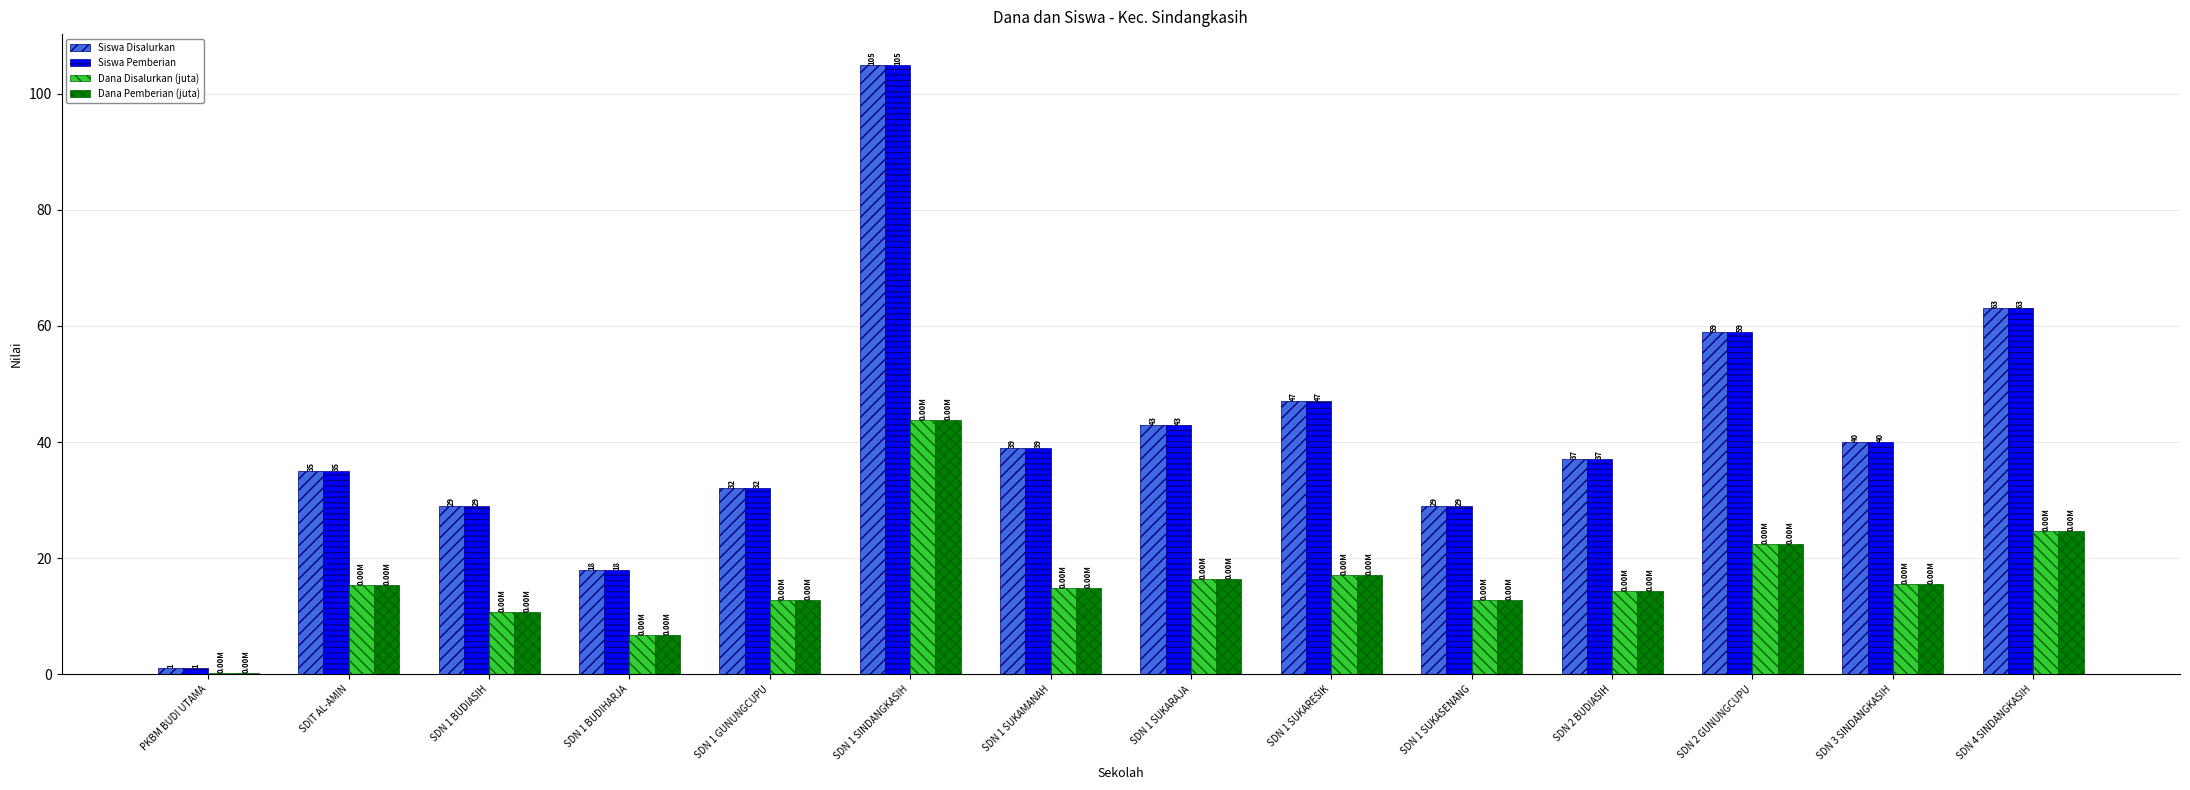

The Siswa Pemberian series shows 39.0 at SDN 1 SUKAMANAH. True or false?

True